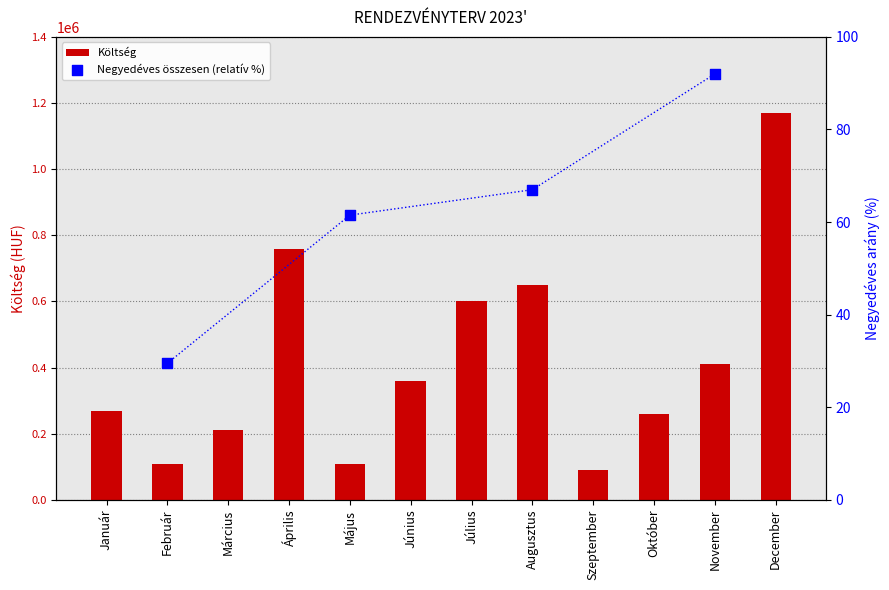

What is the change in value from Február to Július?

+490000